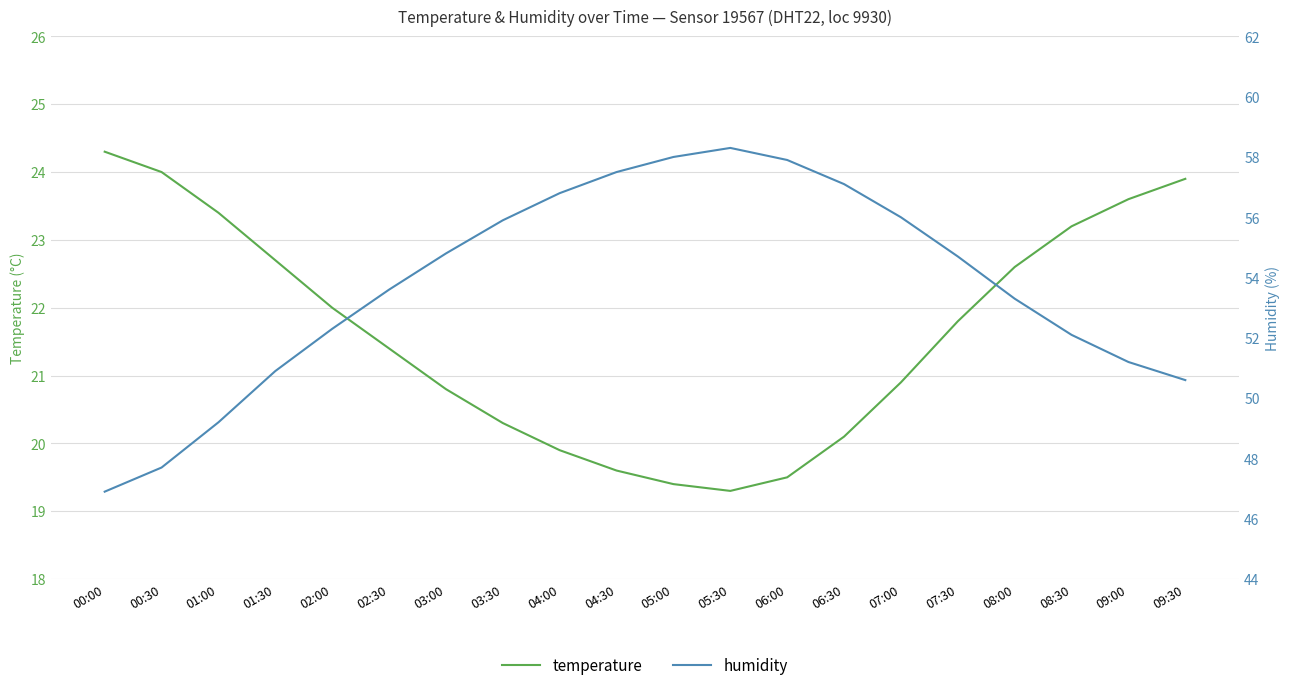

What is the difference between the temperature values at 04:00 and 05:00?

0.5